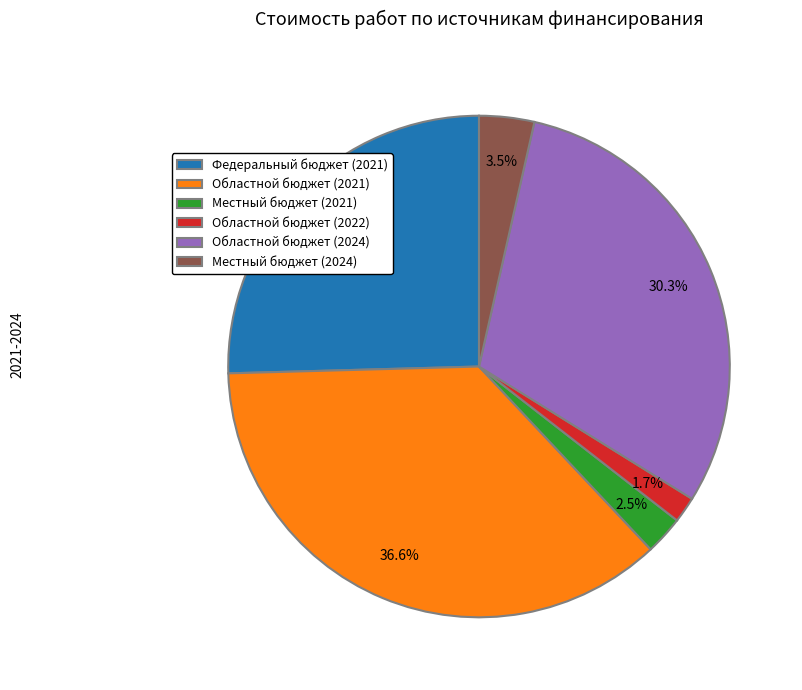

How many slices are in this pie chart?

6